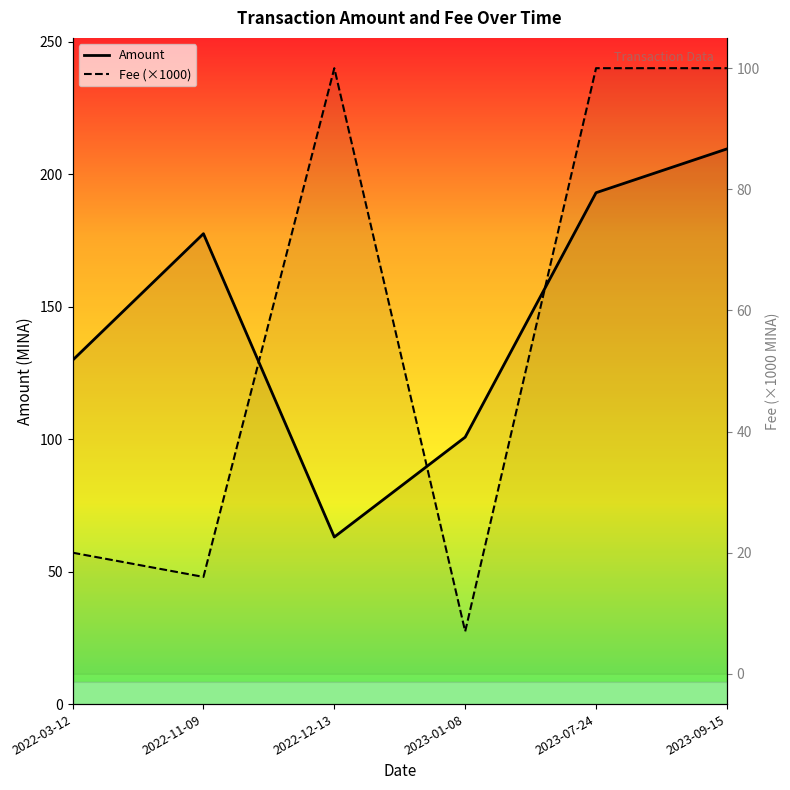

How many lines are shown in the chart?

2